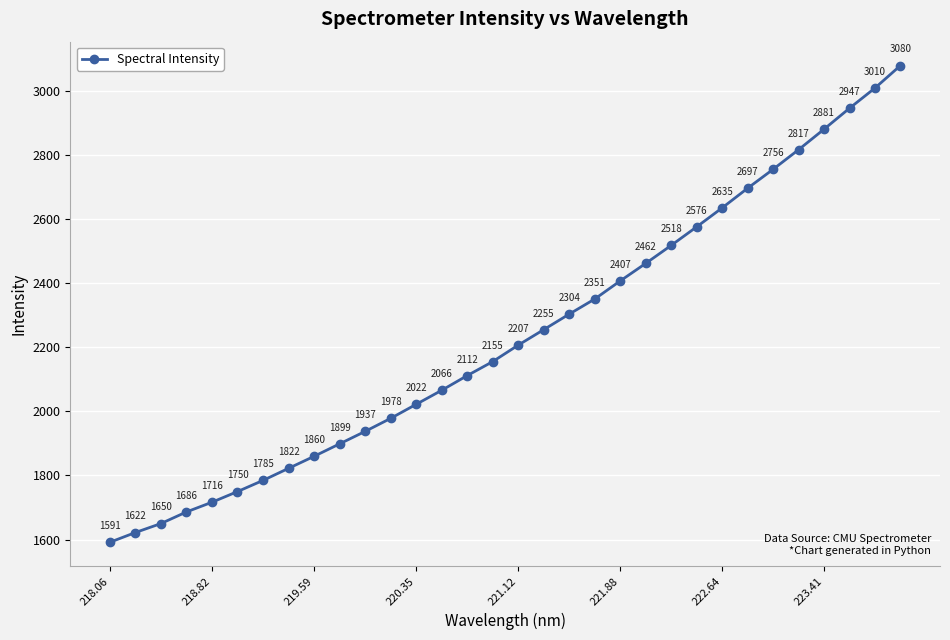

What is the greatest value displayed?

3080.1